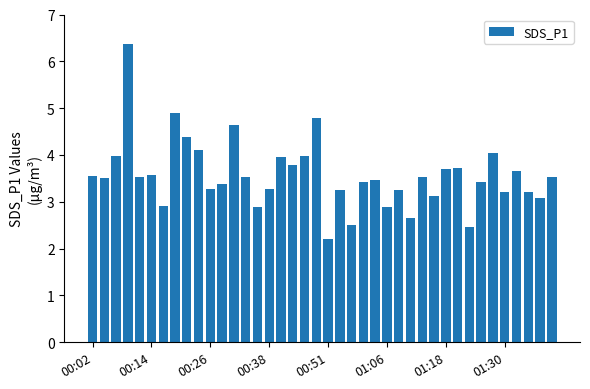

What is the difference between the second highest and minimum values?

2.7